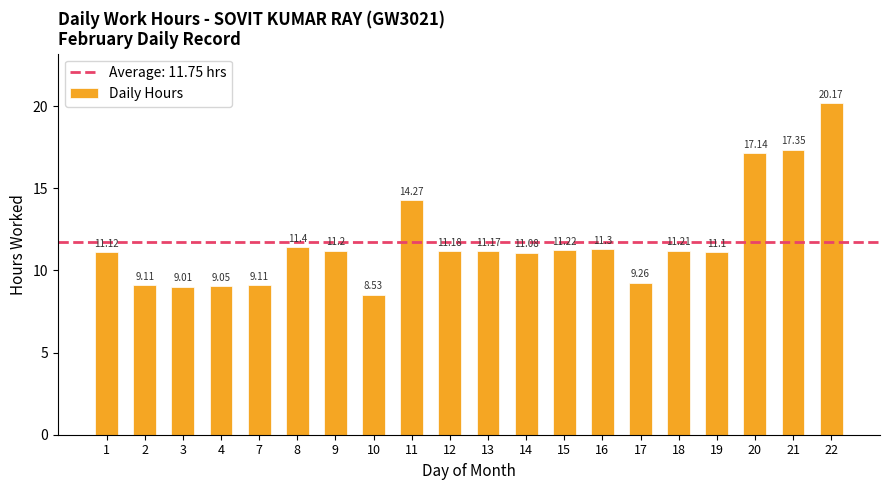

How many data points does each series have?

20